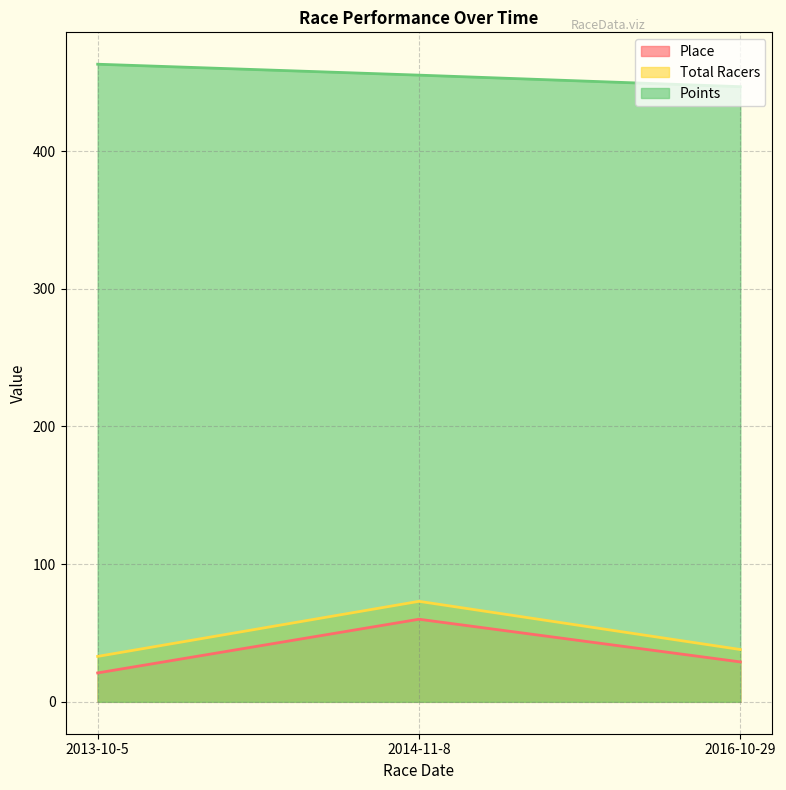

What is the approximate value of Points at 2014-11-8?

455.2